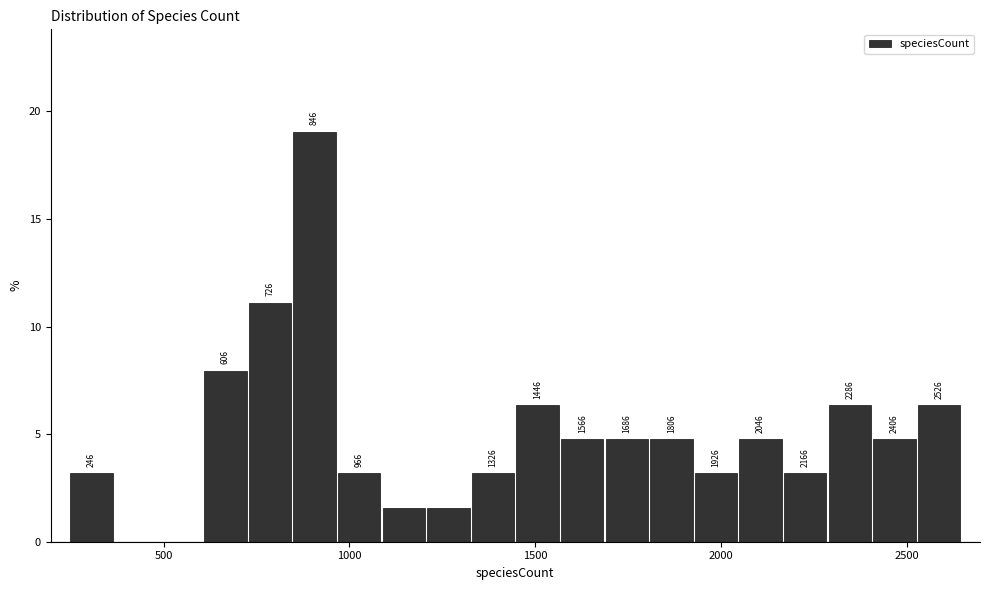

Around what value on the x-axis is the tallest bar? Give the approximate position of its centre, as read against the axis.

900